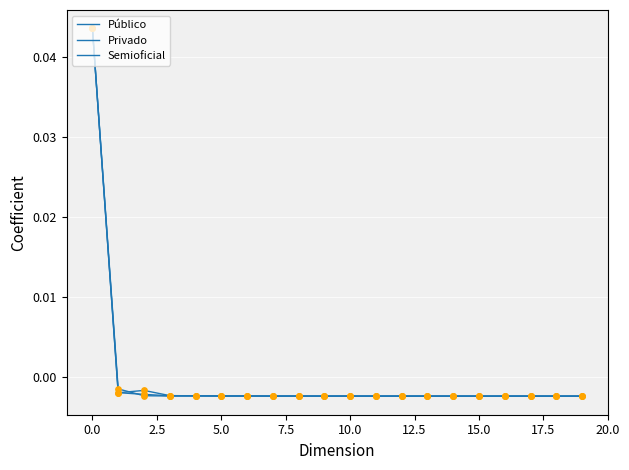

How many lines are shown in the chart?

3